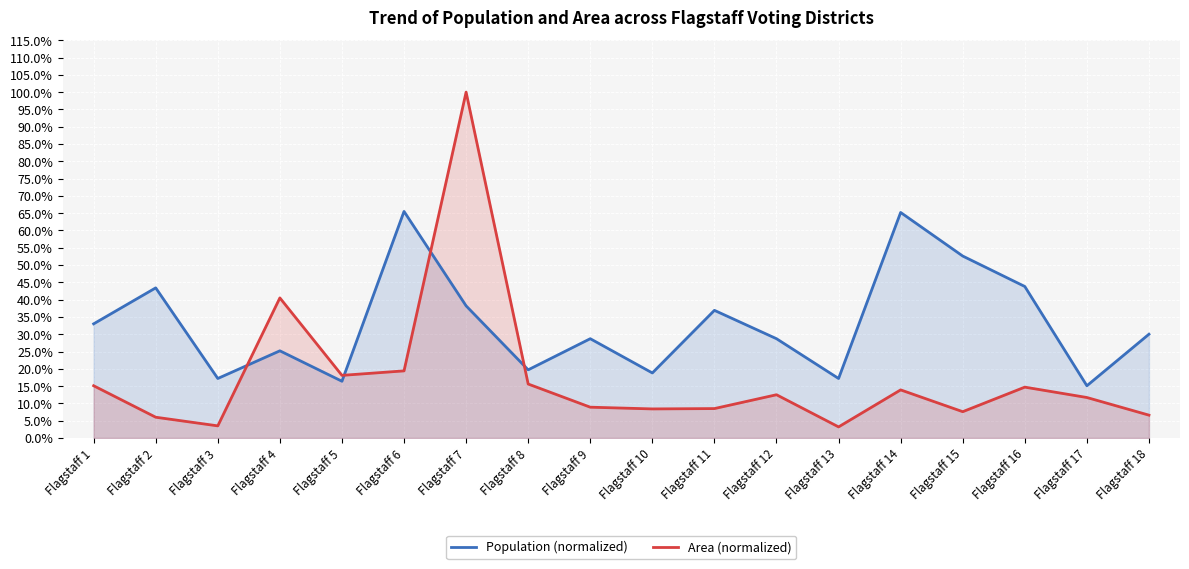

Which series changed the most between Flagstaff 2 and Flagstaff 7?

Area (normalized)